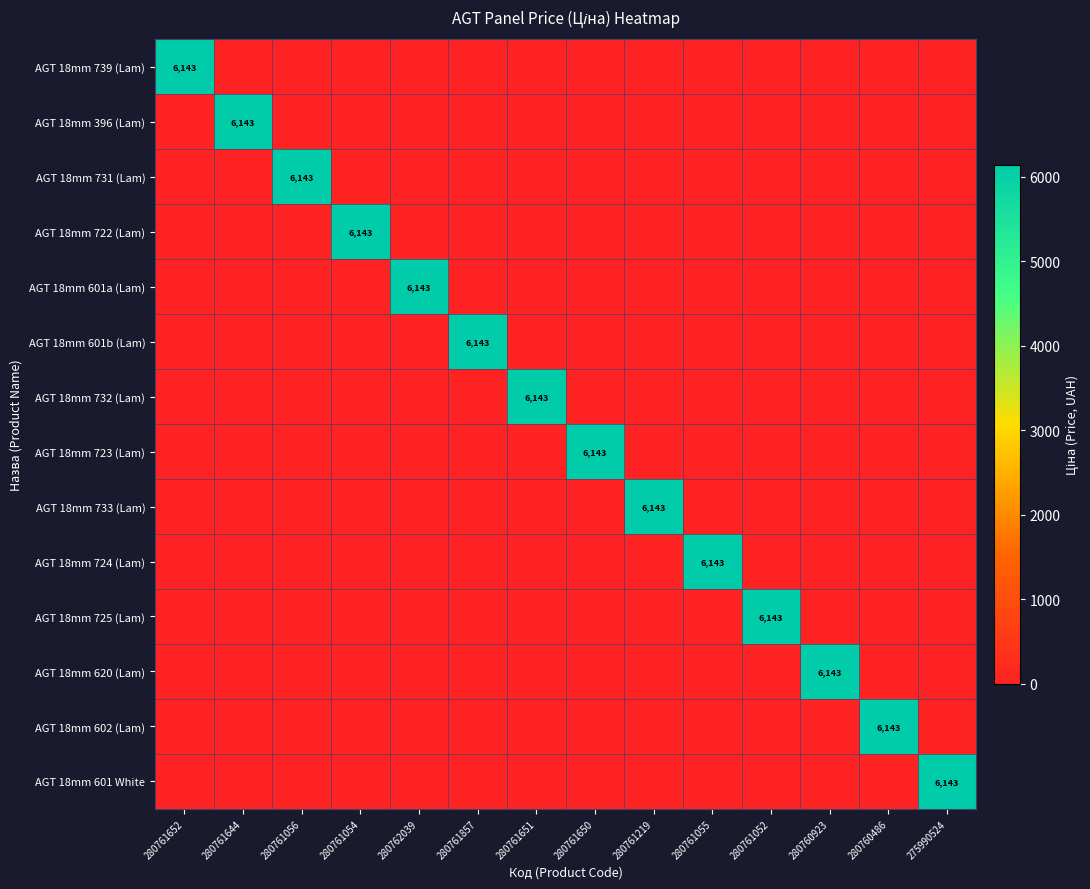

The value of AGT 18mm 601a (Lam) at 280761857 is 2285.8. True or false?

False